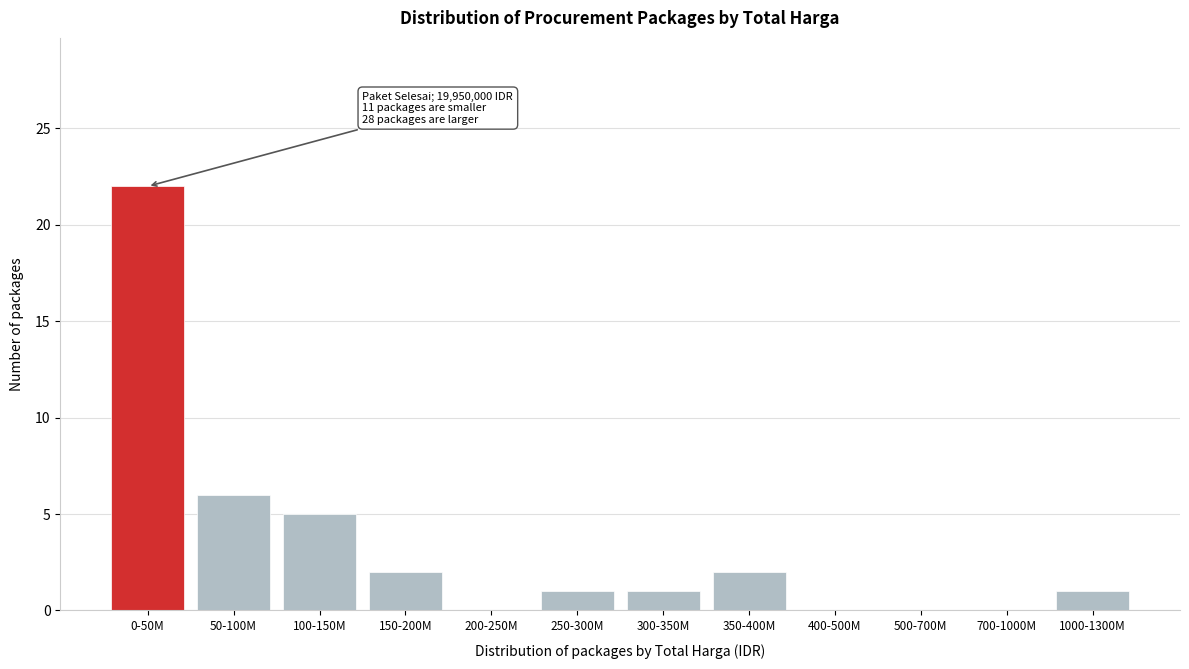

Reading left to right, extract all data points from this chart.

0-50M=22	50-100M=6	100-150M=5	150-200M=2	200-250M=0	250-300M=1	300-350M=1	350-400M=2	400-500M=0	500-700M=0	700-1000M=0	1000-1300M=1